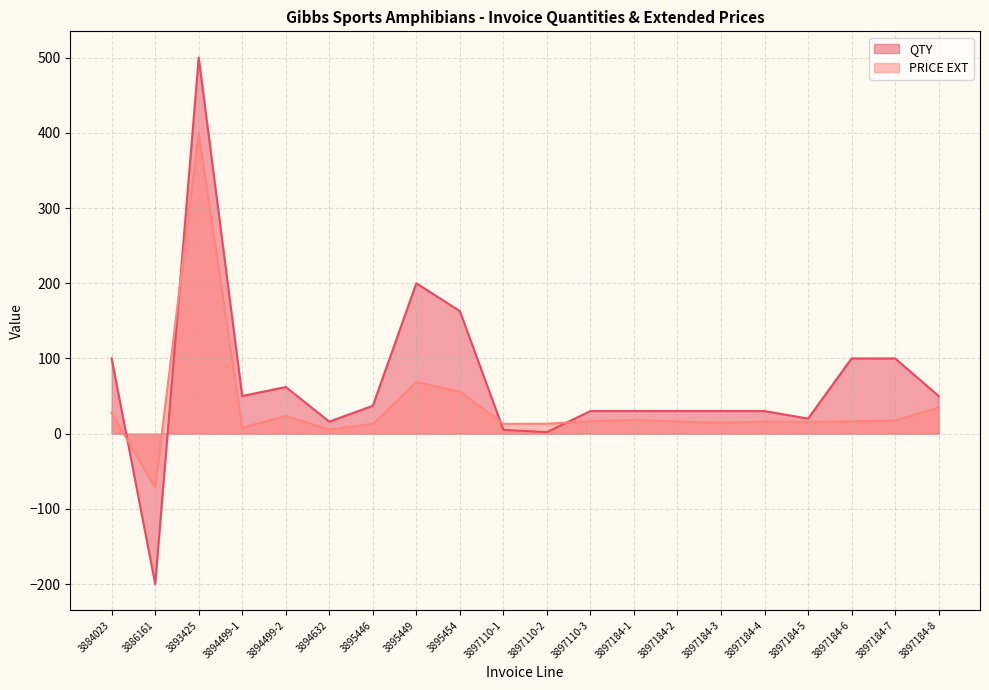

Reading left to right, what are all the values shown in this chart?

QTY: 3884023=100.0	3886161=-200.0	3893425=500.0	3894499-1=50.0	3894499-2=62.0	3894632=16.0	3895446=37.0	3895449=200.0	3895454=163.0	3897110-1=5.0	3897110-2=2.0	3897110-3=30.0	3897184-1=30.0	3897184-2=30.0	3897184-3=30.0	3897184-4=30.0	3897184-5=20.0	3897184-6=100.0	3897184-7=100.0	3897184-8=50.0
PRICE EXT: 3884023=28.0	3886161=-72.0	3893425=400.0	3894499-1=7.7	3894499-2=23.6	3894632=5.5	3895446=12.7	3895449=68.6	3895454=55.9	3897110-1=13.0	3897110-2=13.2	3897110-3=16.5	3897184-1=18.4	3897184-2=16.2	3897184-3=14.5	3897184-4=16.0	3897184-5=15.5	3897184-6=16.3	3897184-7=17.4	3897184-8=34.8